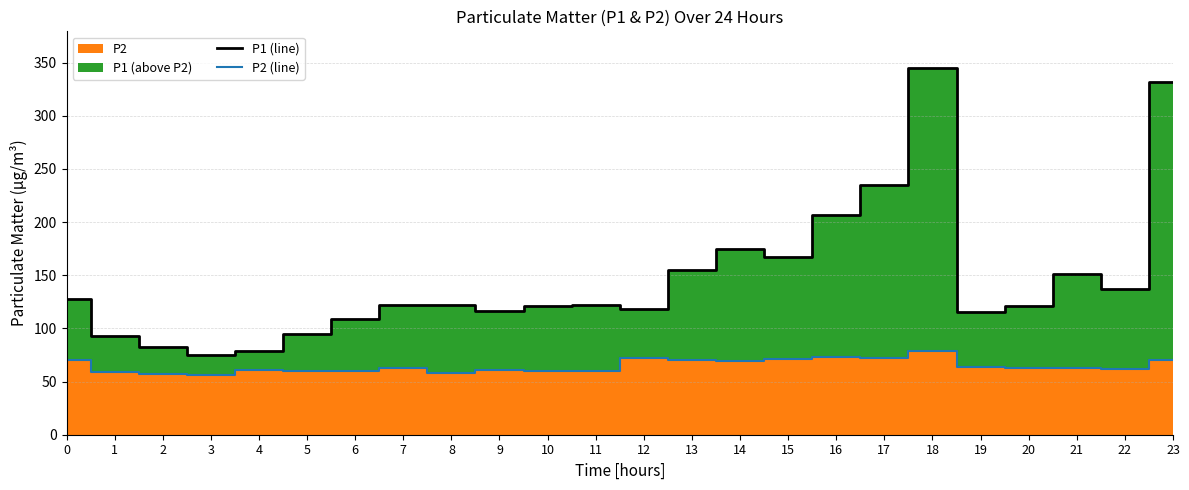

True or false: P2 (line) and P1 (line) cross at least once.

False